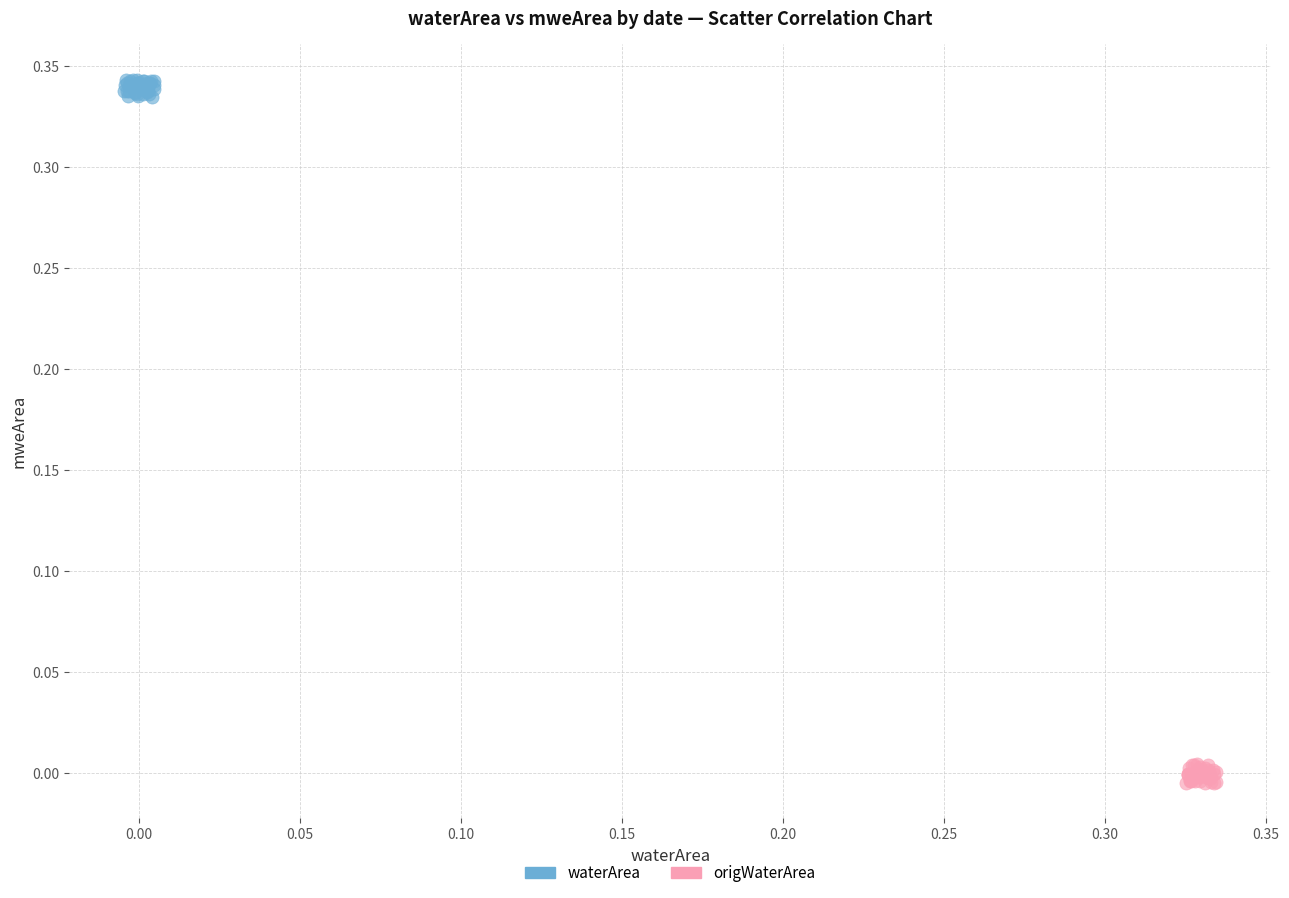

What are all the series names shown in the legend?

waterArea, origWaterArea